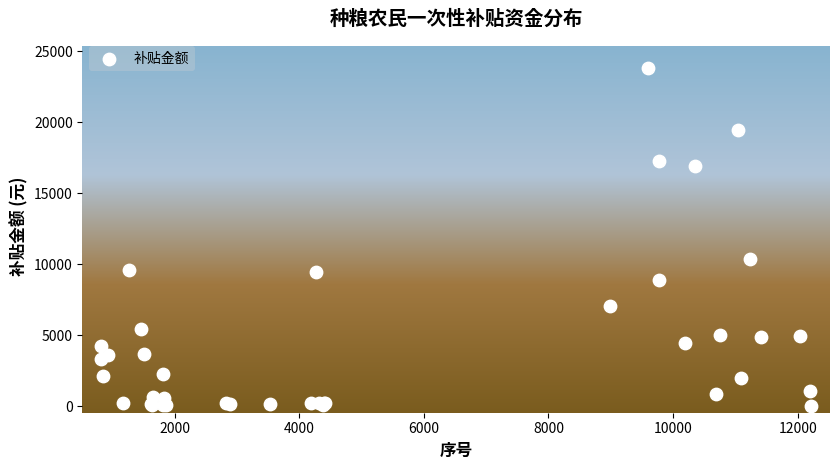

What Y value in the scatter plot is closest to 11941?

10344.5